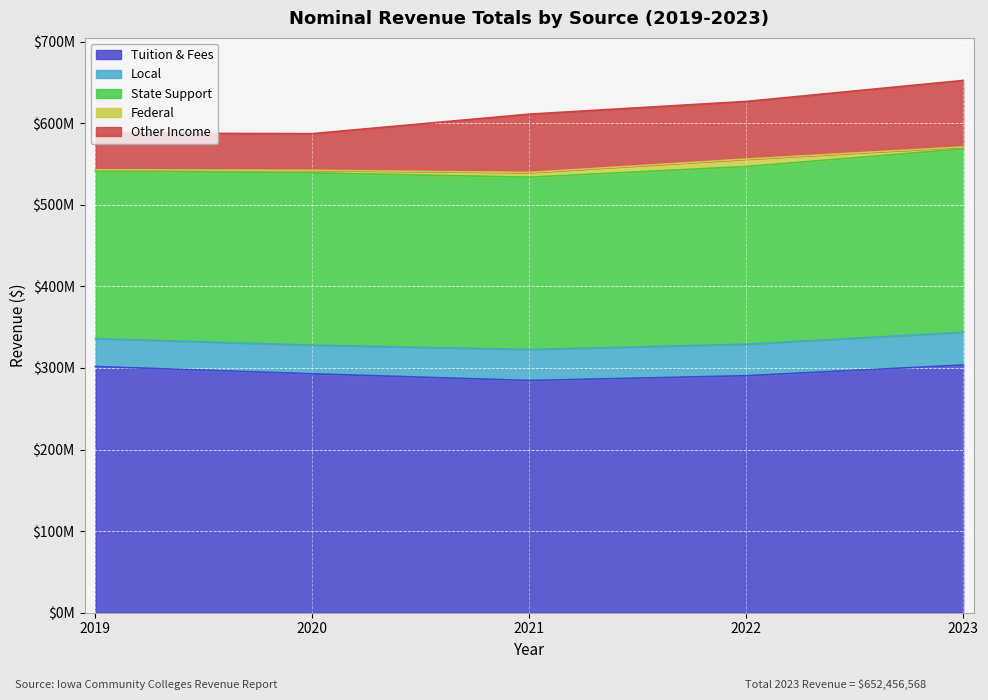

True or false: Local and Other Income intersect in this chart.

False